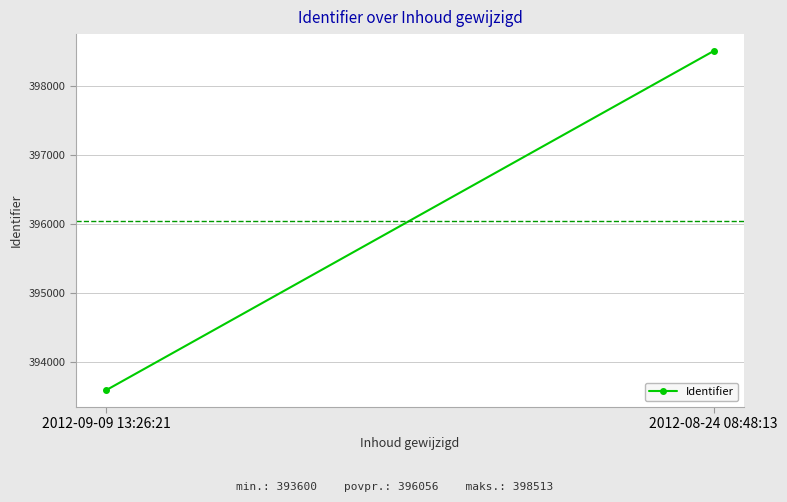

What is the label of the 1st point from the right?

2012-08-24 08:48:13